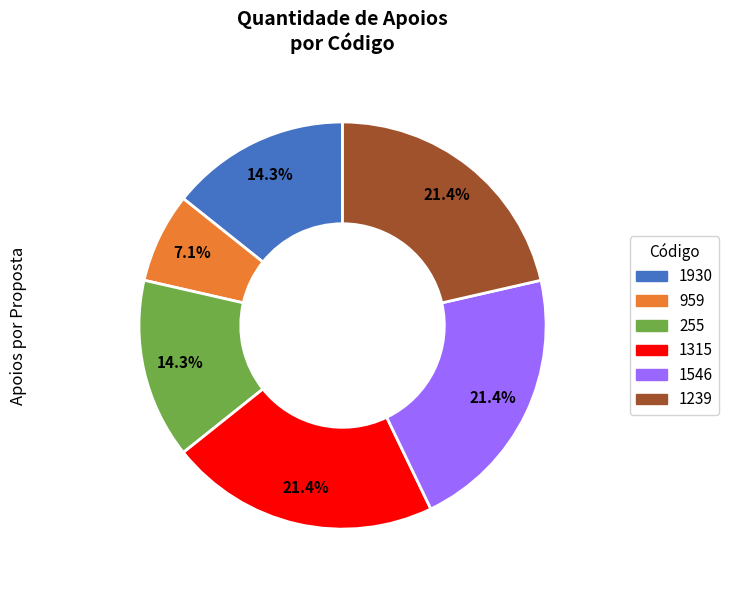

What is the smallest slice in the pie chart?

959